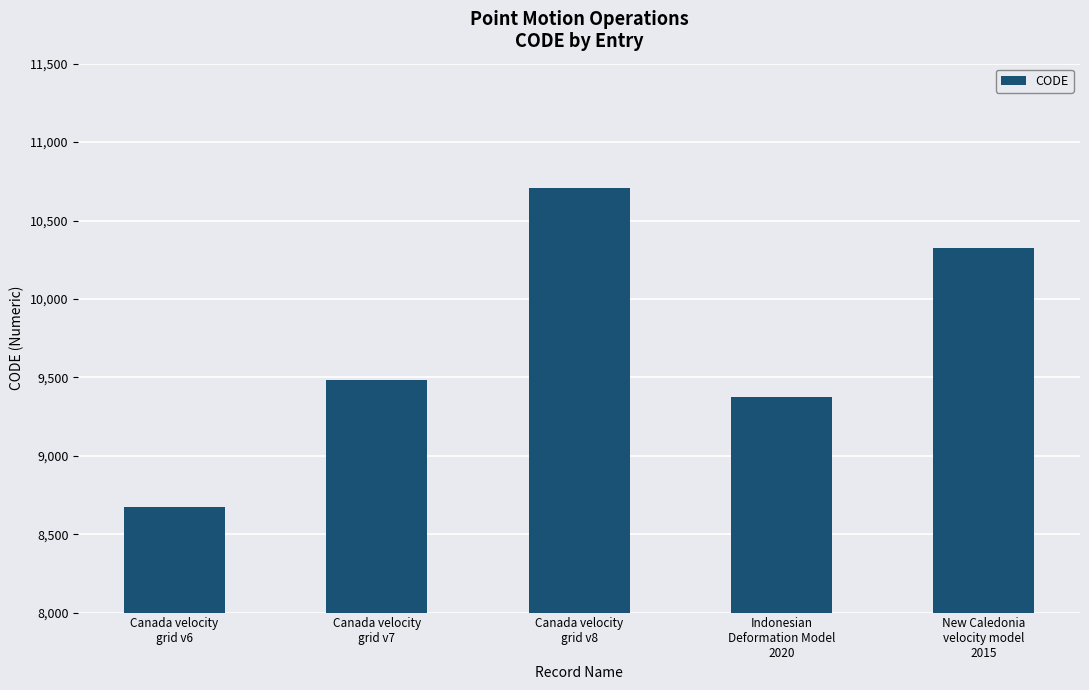

What is the greatest value displayed?

10707